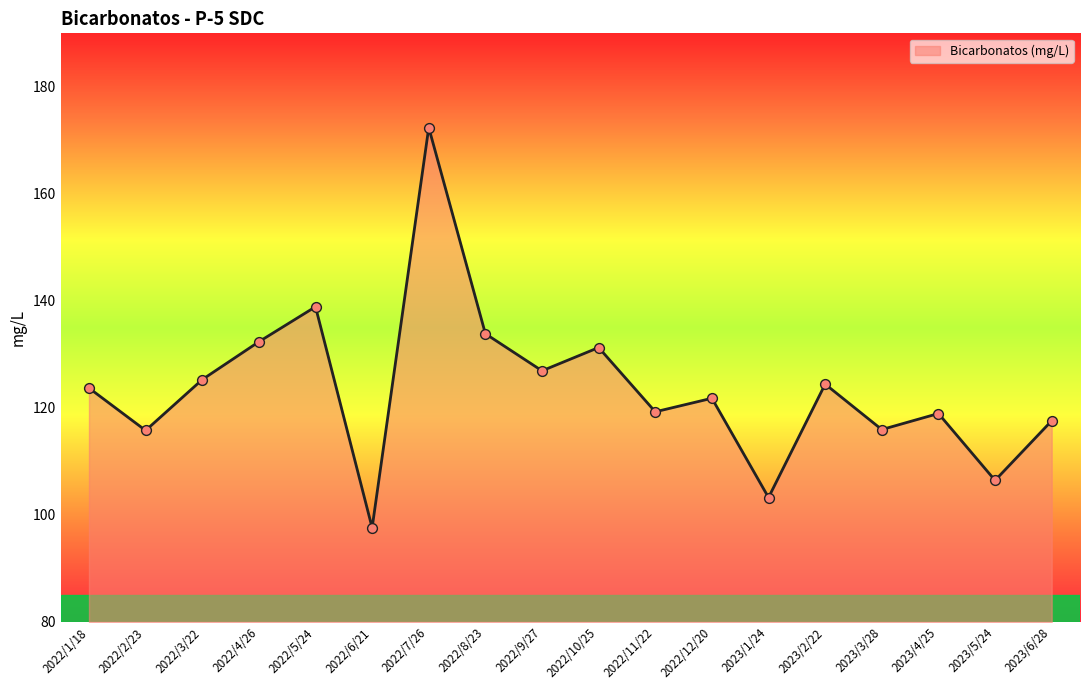

What is the ratio of the value at 2022/3/22 to the value at 2023/4/25?

1.1